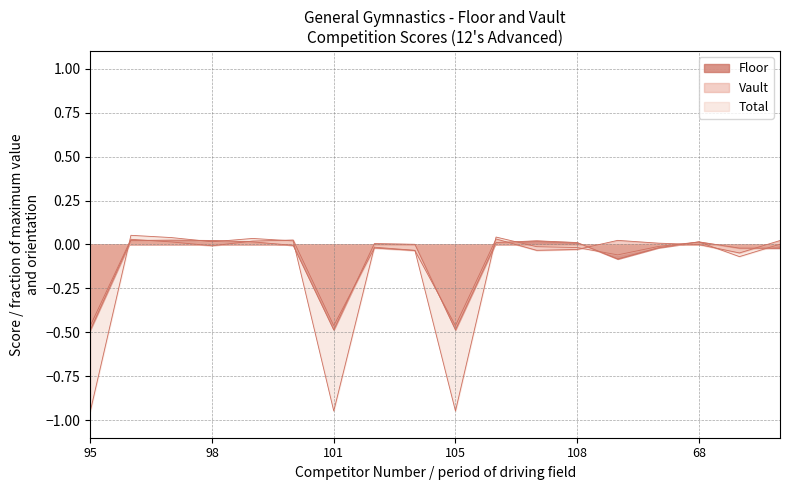

Reading right to left, list all the values displayed in this chart.

Floor: -0.0	-0.0	0.0	-0.0	-0.1	0.0	0.0	0.0	-0.5	0.0	0.0	-0.5	-0.0	0.0	0.0	0.0	0.0	-0.5
Vault: 0.0	-0.0	-0.0	0.0	0.0	-0.0	-0.0	0.0	-0.5	-0.0	-0.0	-0.5	0.0	0.0	-0.0	0.0	0.0	-0.5
Total: 0.0	-0.1	0.0	-0.0	-0.1	-0.0	-0.0	0.0	-0.9	-0.0	-0.0	-0.9	0.0	0.0	0.0	0.0	0.1	-0.9